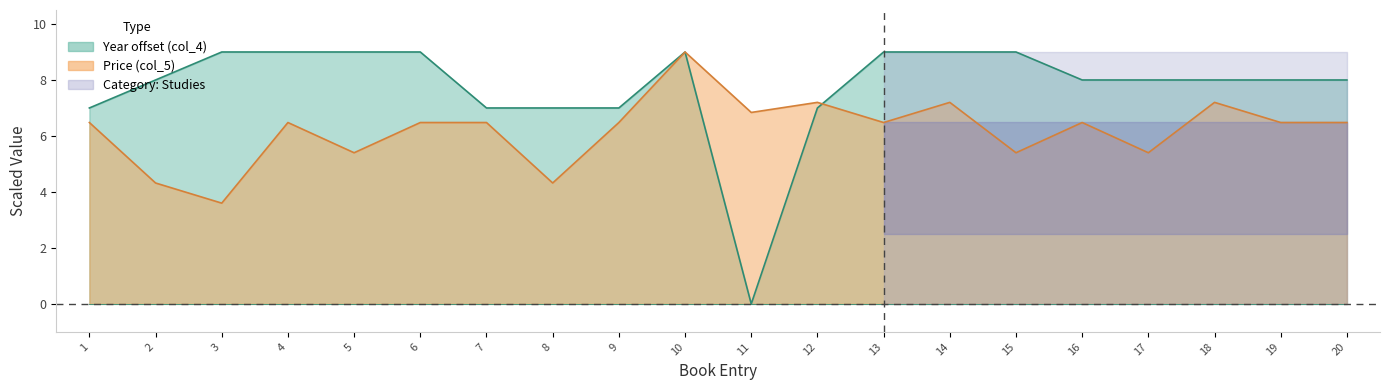

Does the chart display data point markers on the line(s)?

No